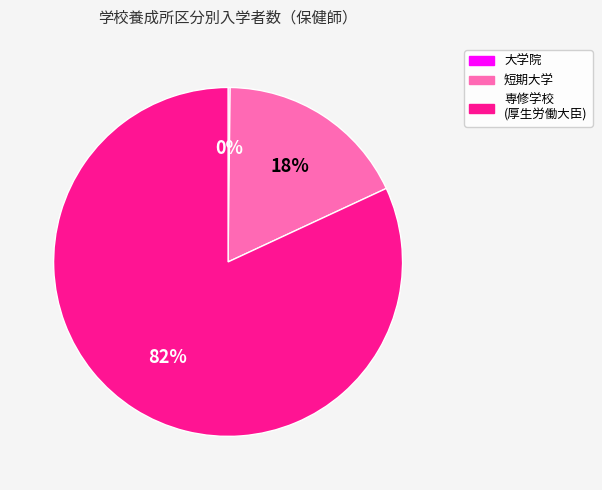

Is there any slice that represents more than half of the pie?

Yes